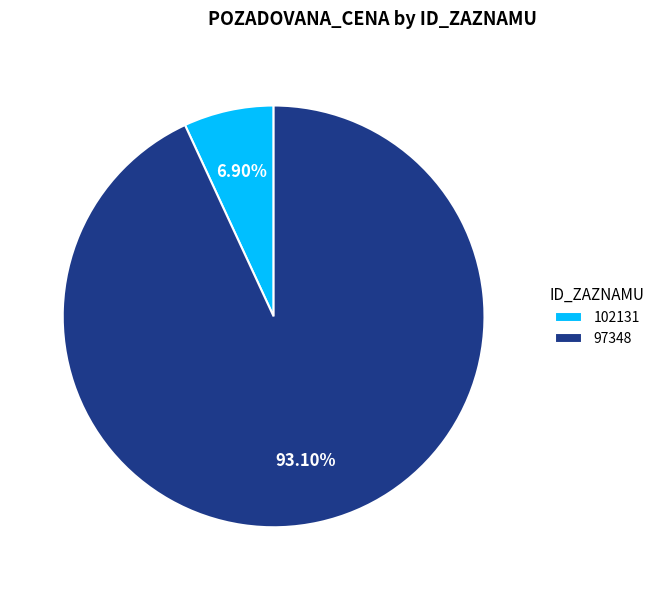

To the nearest percent, what portion does 97348 represent?

93%